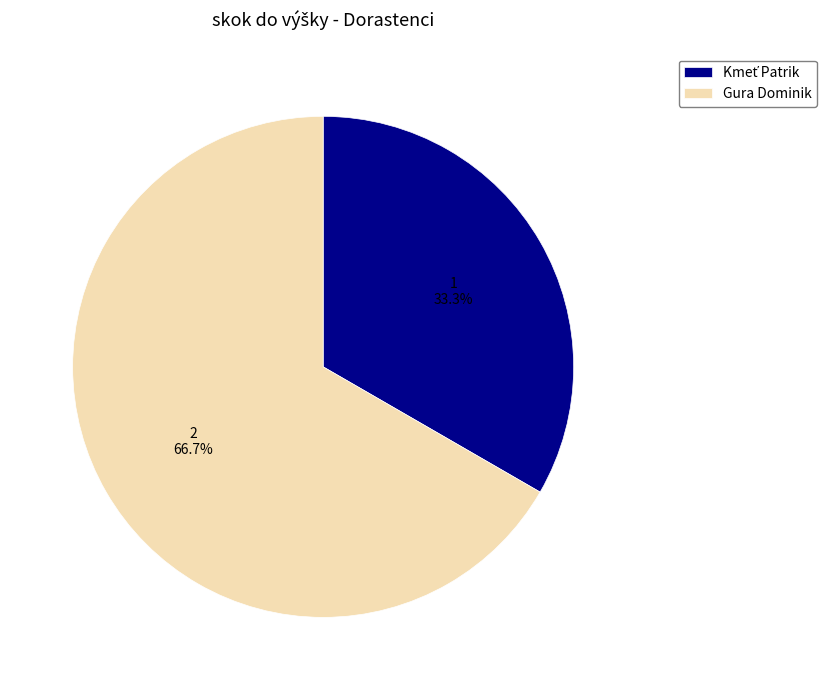

Is there any slice that represents more than half of the pie?

Yes